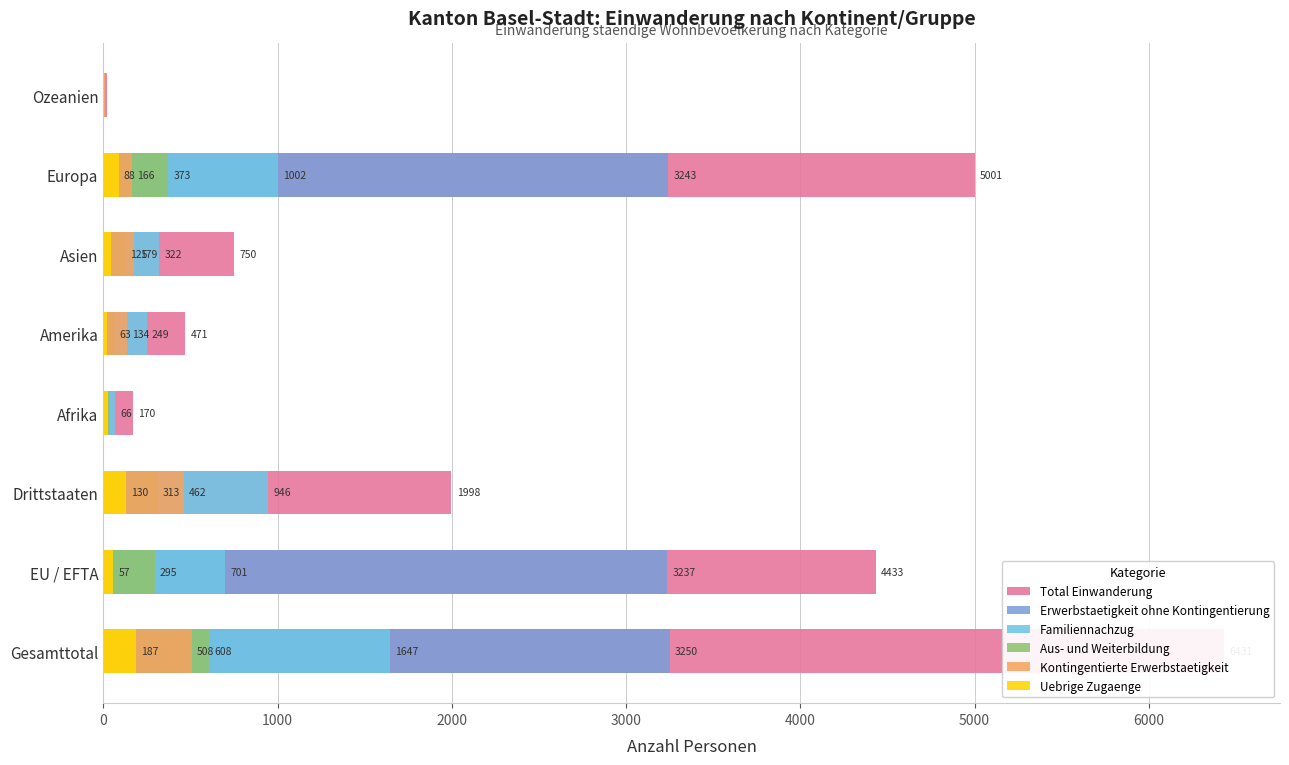

How many groups of bars are there?

8